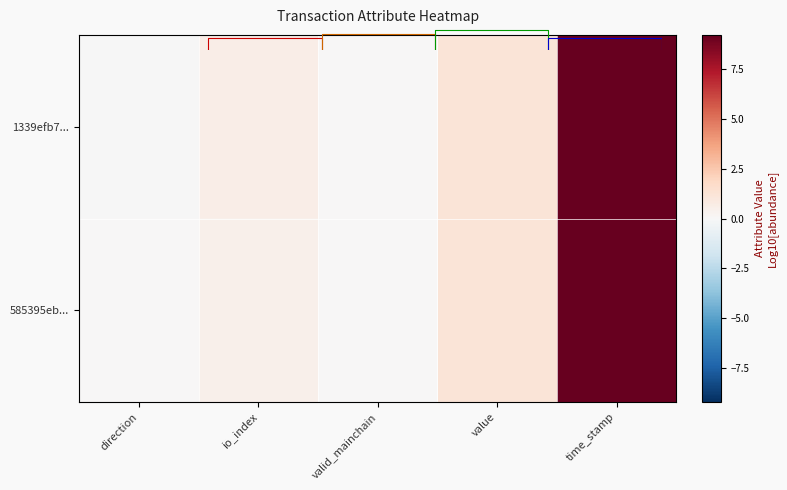

The 585395eb... series shows 0.3 at value. True or false?

False